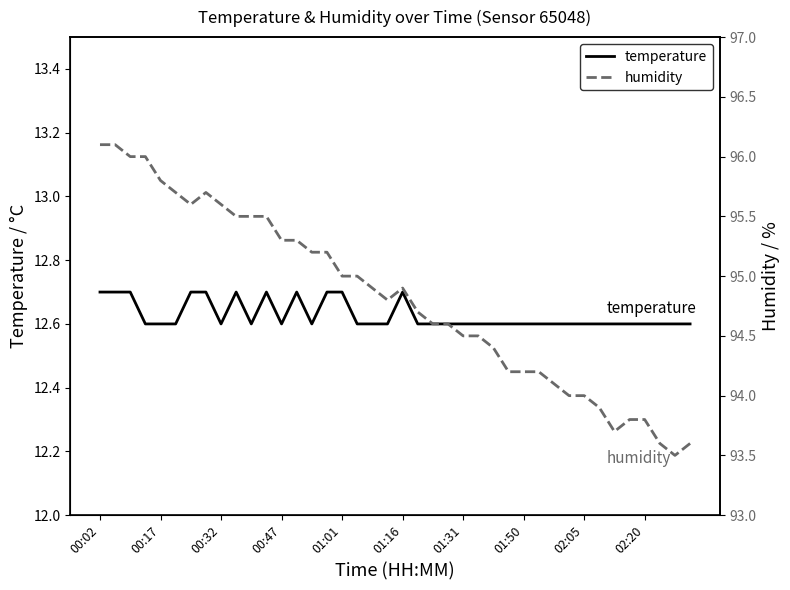

What is the spread (max minus min) of values at 37?

81.0